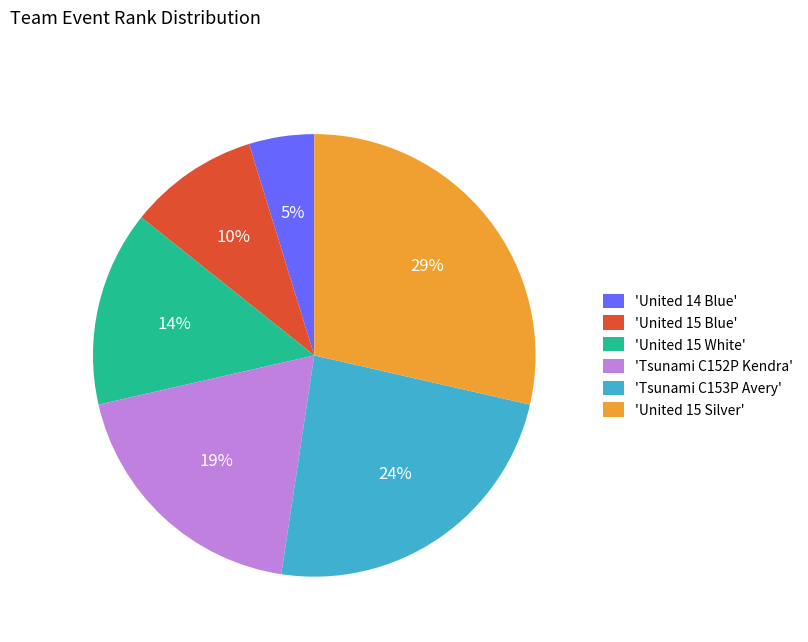

Does 'United 15 Blue' represent more than half of the total?

No